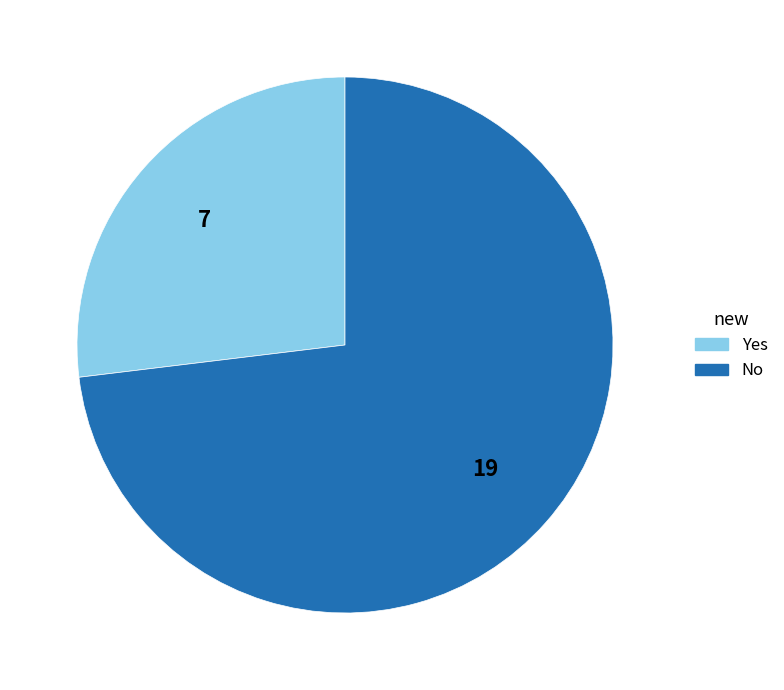

Is the sum of No and Yes greater than half?

Yes